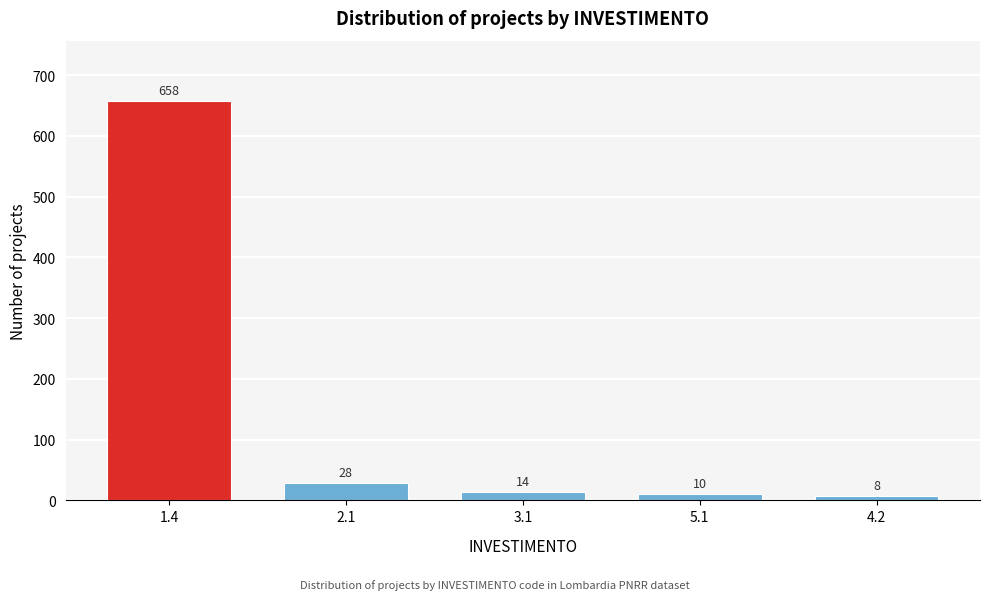

Reading left to right, what are all the values shown in this chart?

658	28	14	10	8